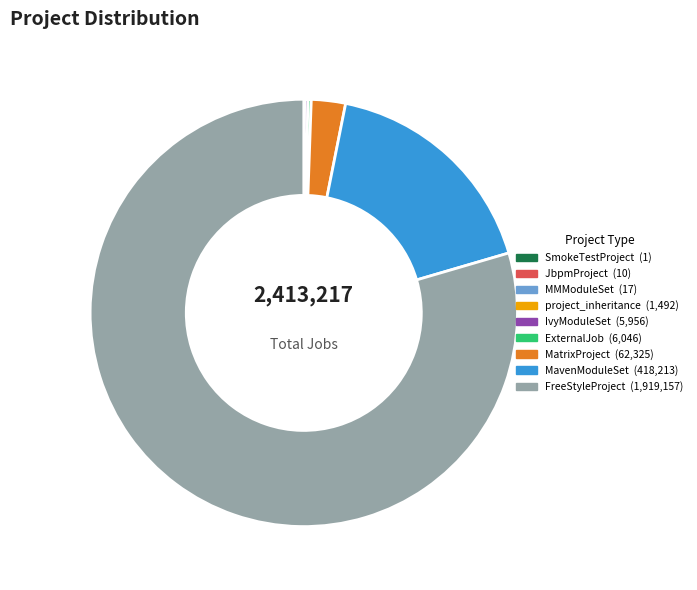

Does any single category account for the majority?

Yes